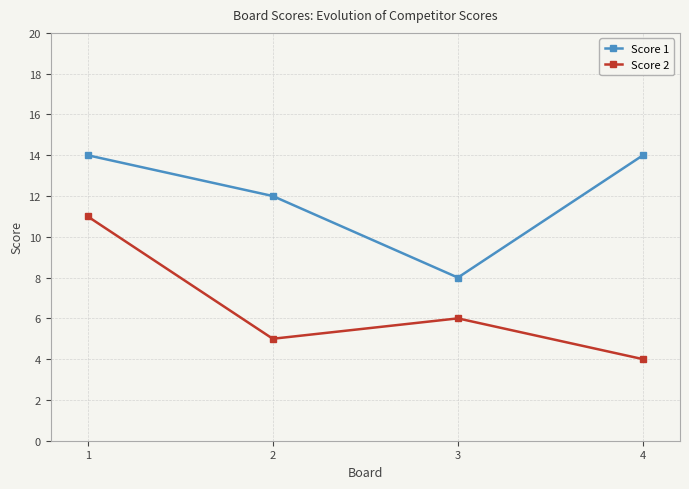

Is it true that Score 1 equals 5 at 4?

False